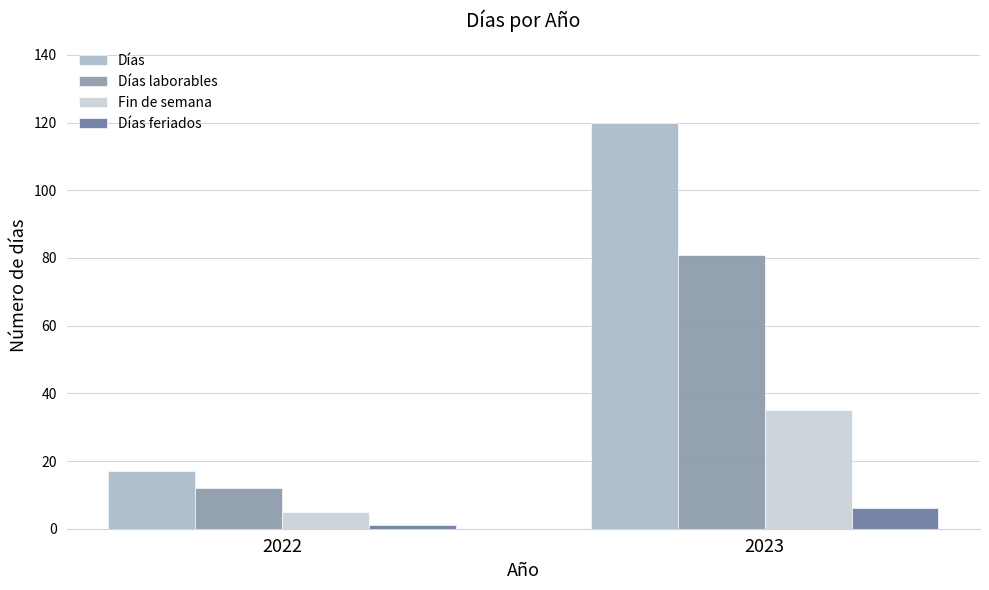

The value of Días at 2023 is 120. True or false?

True